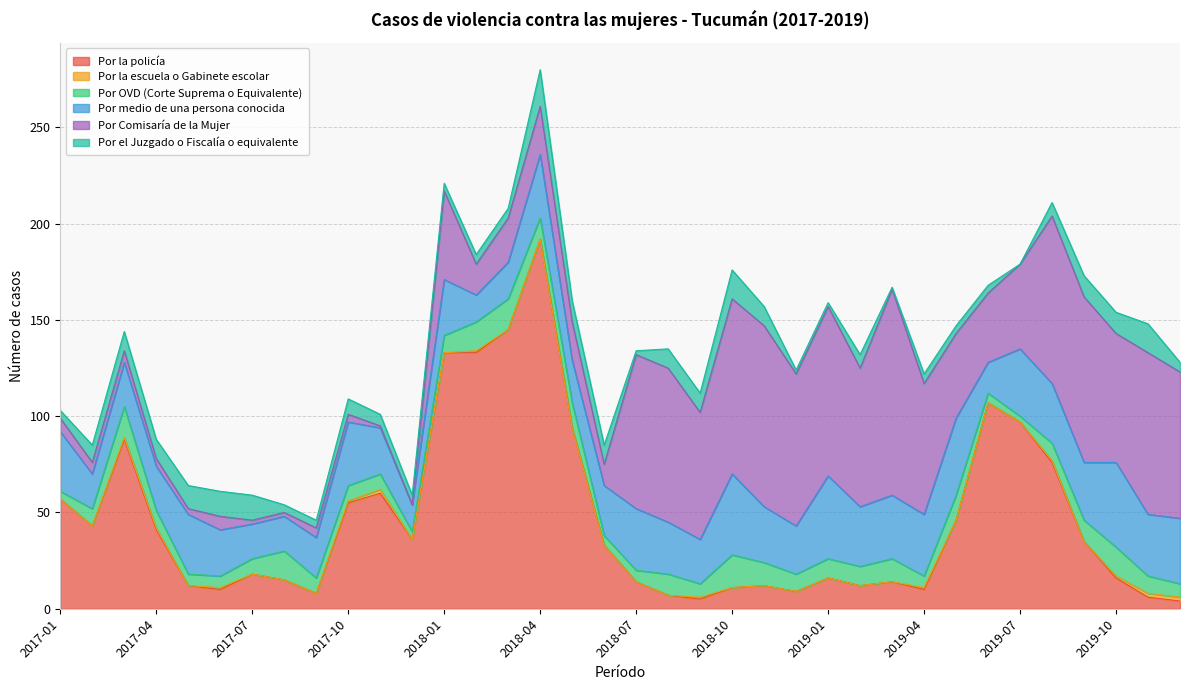

True or false: Por la escuela o Gabinete escolar and Por el Juzgado o Fiscalía o equivalente cross at least once.

False